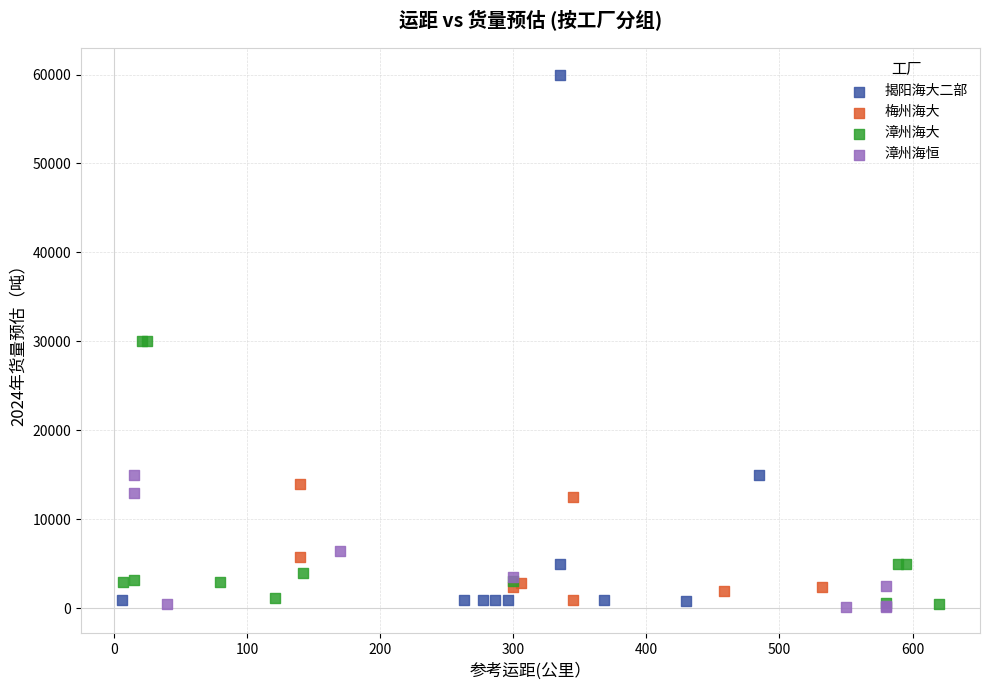

Which series contains the highest Y value?

揭阳海大二部